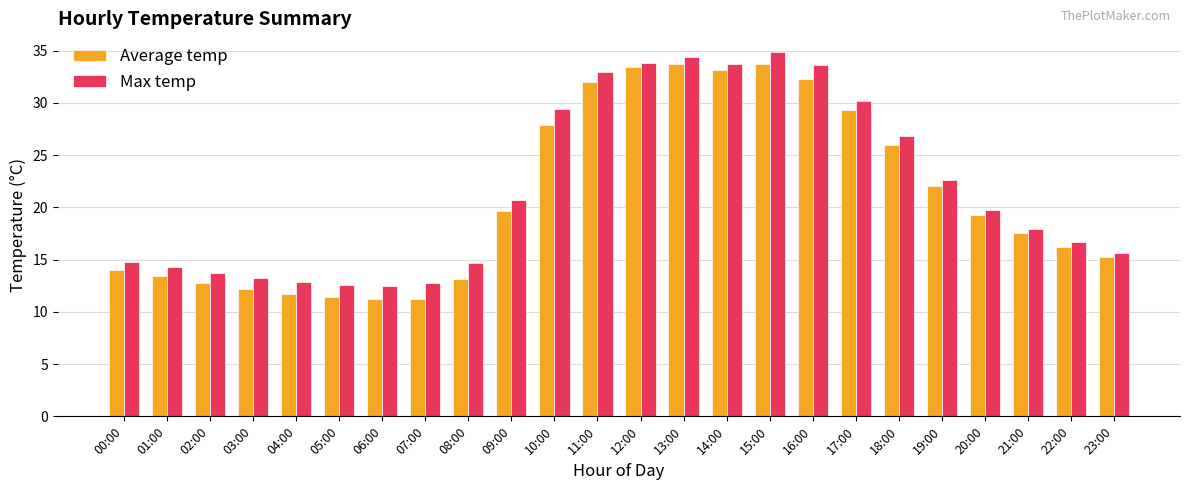

How many values in the Average temp series are below 19?

12